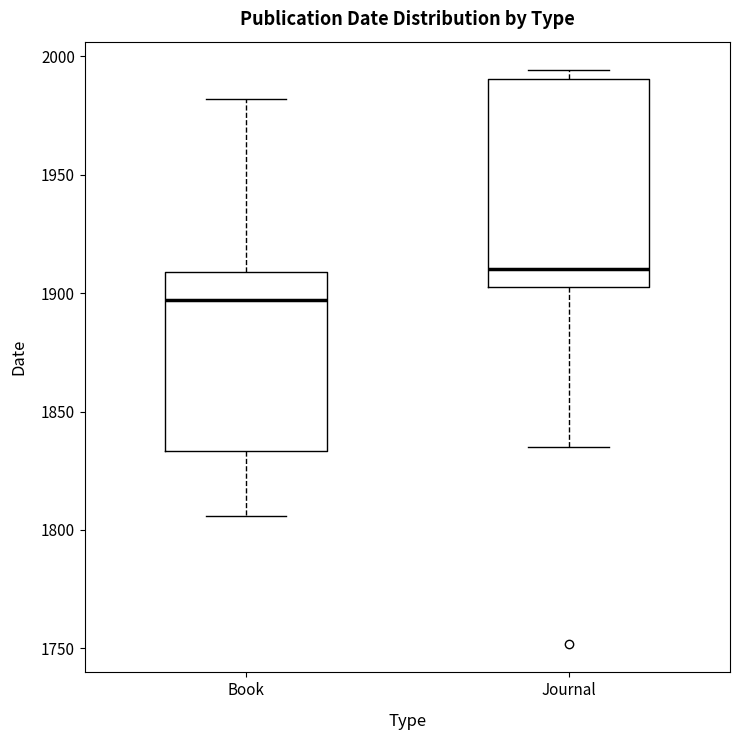

Reading left to right, transcribe this box plot: for each box, give where its median line is, the range the box spans, and where its two whiskers end, as read against the y-axis. The values are not printed on the chart, so give them approximately, as read against the axis.

Book: median 1895, box 1835 to 1910, whiskers 1805 to 1980
Journal: median 1910, box 1905 to 1990, whiskers 1835 to 1995